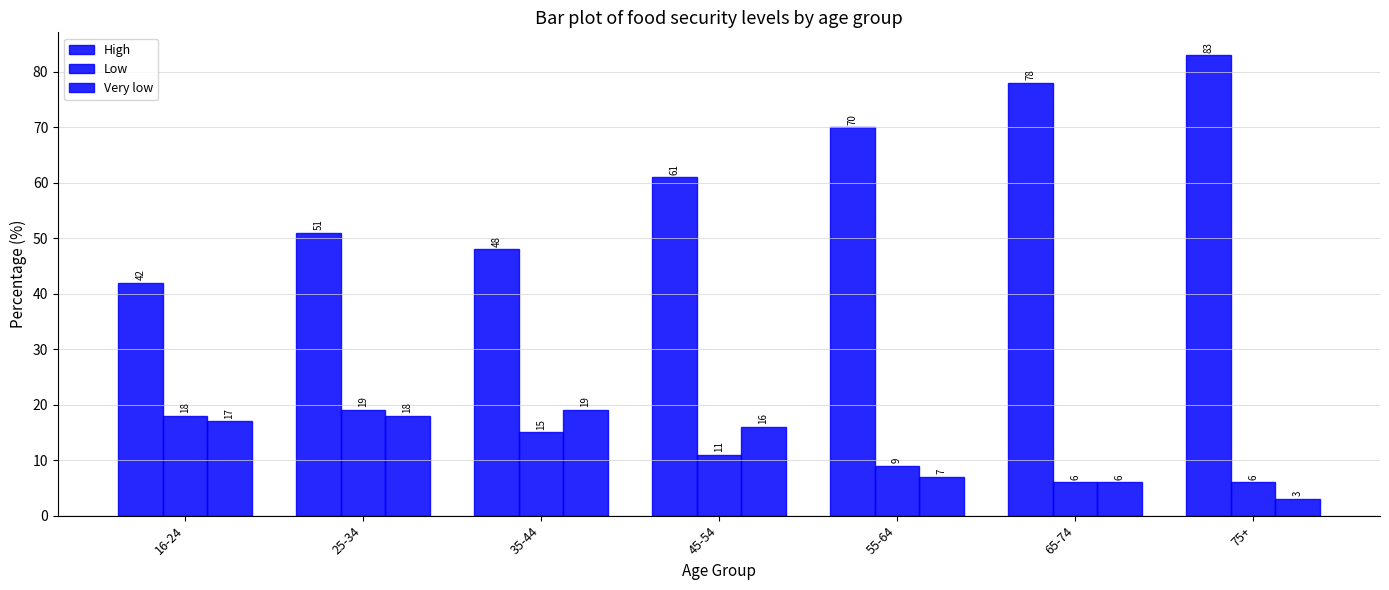

Count the number of categories in the chart.

7